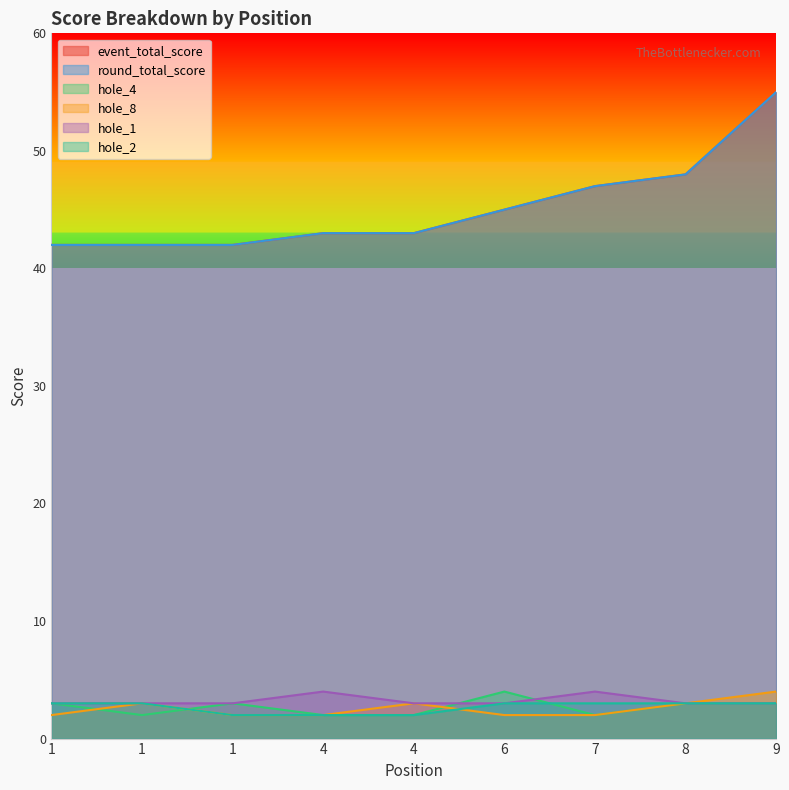

Between 1 and 4, which series saw the biggest shift?

event_total_score